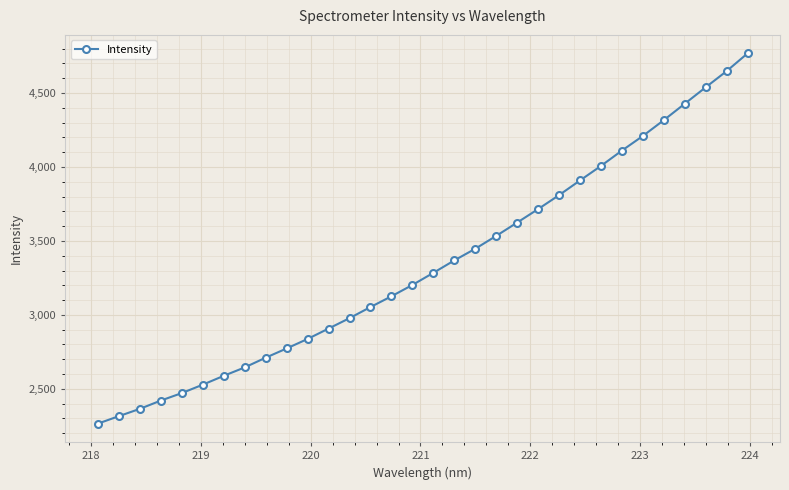

How many values are below 3284?

16